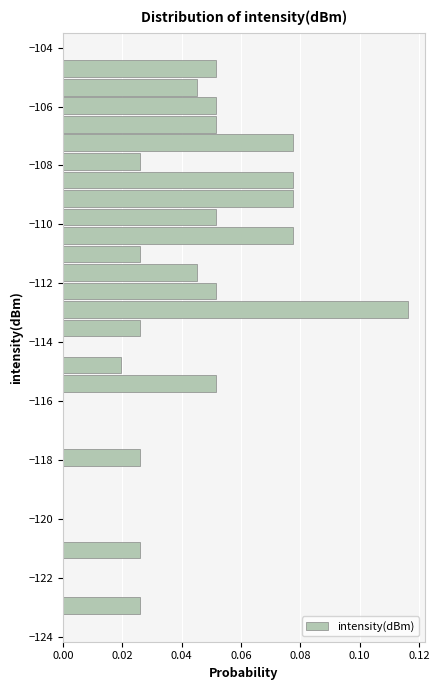

Around what value on the y-axis is the longest bar? Give the approximate position of its centre, as read against the axis.

-112.8